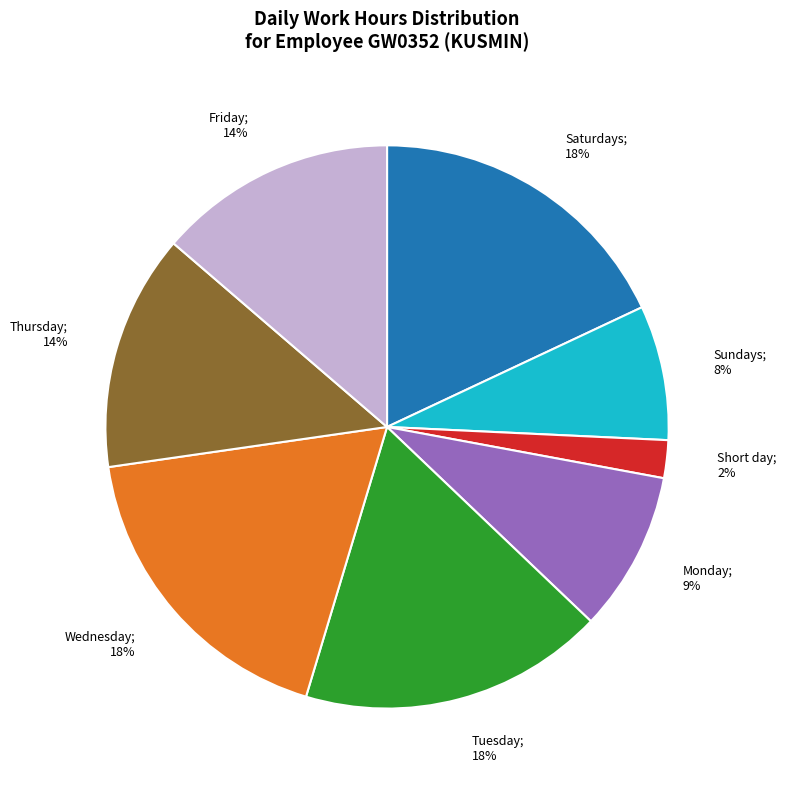

Is there a majority slice in this chart?

No